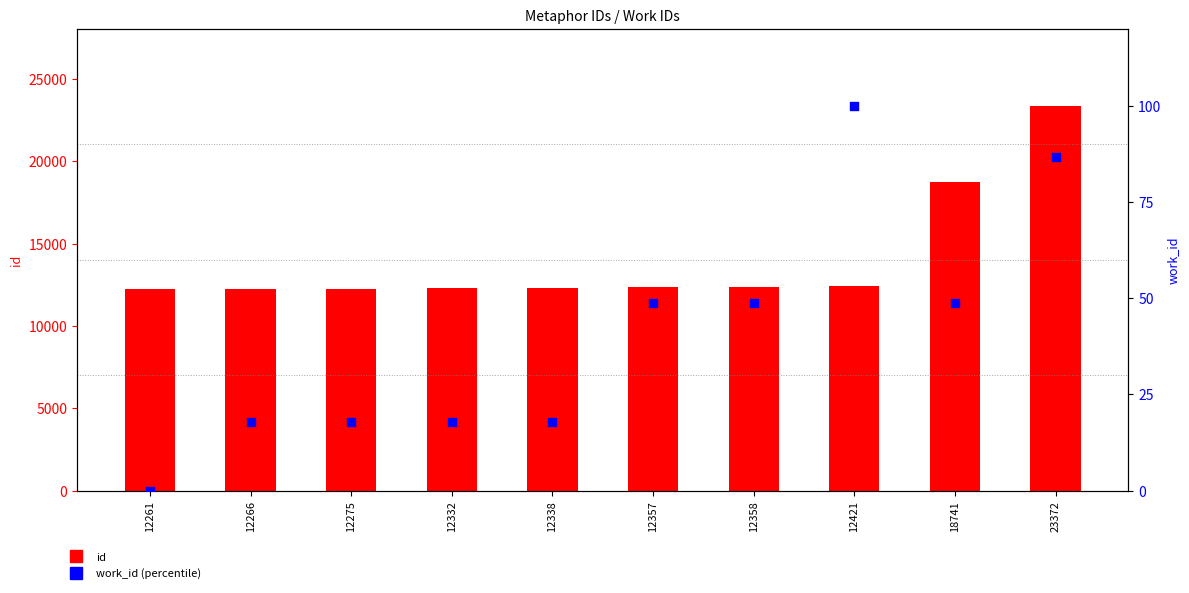

Which series has the largest total across all categories?

id